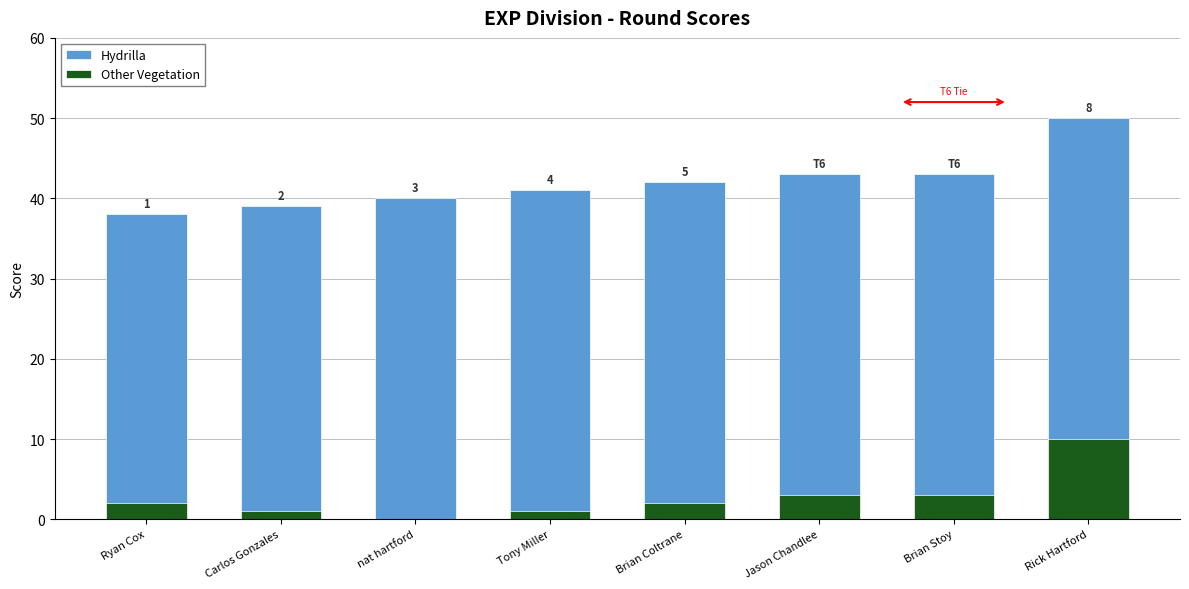

Count the number of categories in the chart.

8